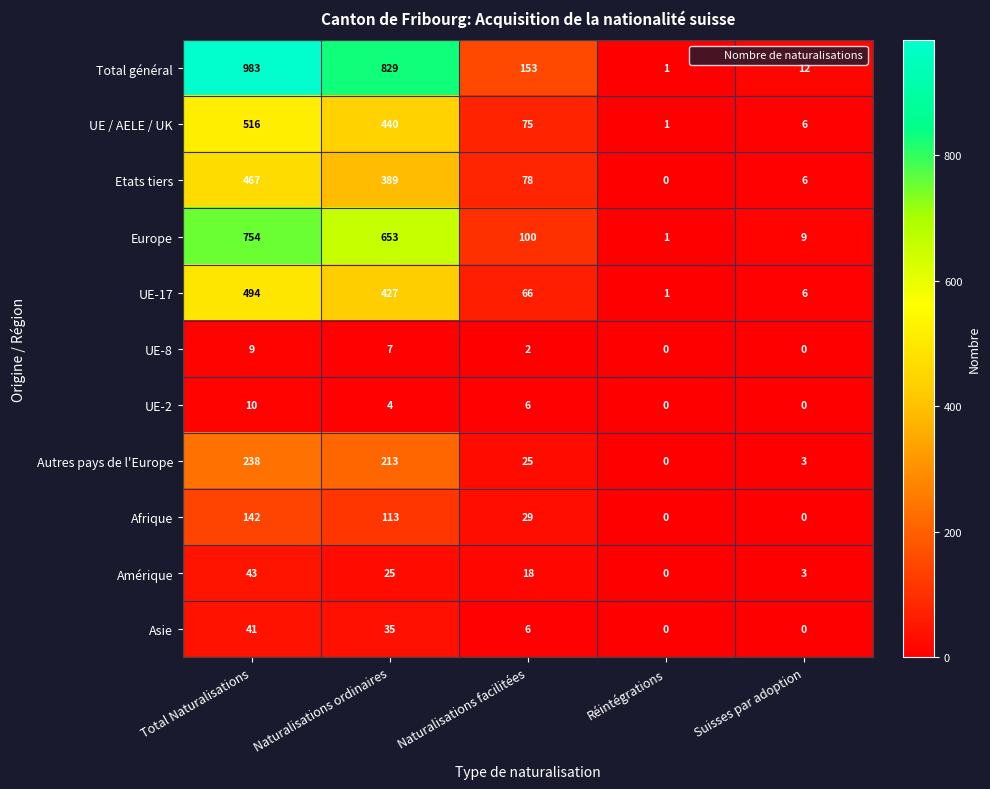

At which label is UE / AELE / UK closest to 258?

Naturalisations ordinaires